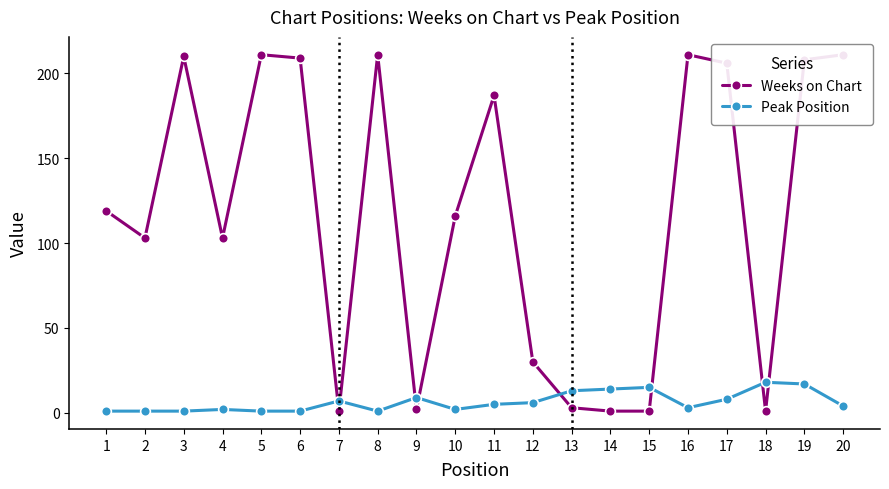

How many lines are shown in the chart?

2